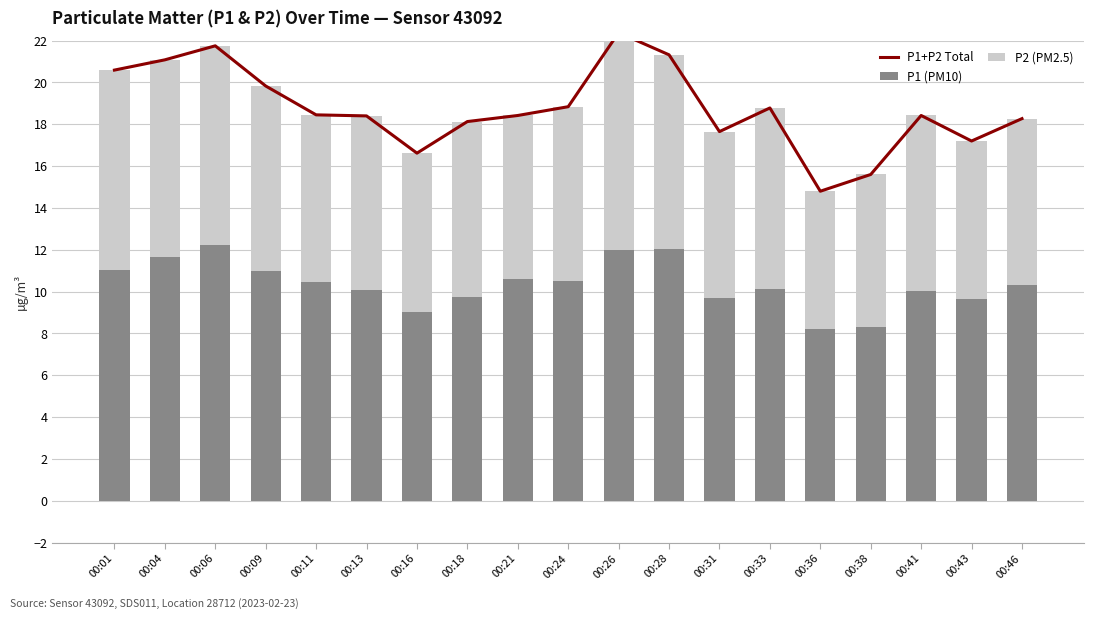

List the series in order of their peak value, lowest first.

P2 (PM2.5), P1 (PM10), P1+P2 Total